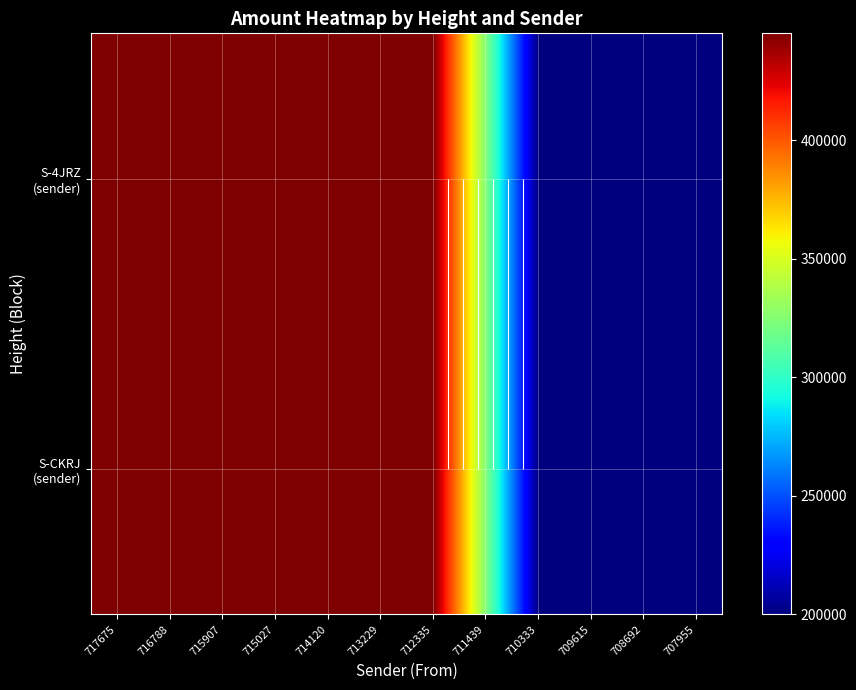

How many values in the S-CKRJ (sender) series are below 444927?

6